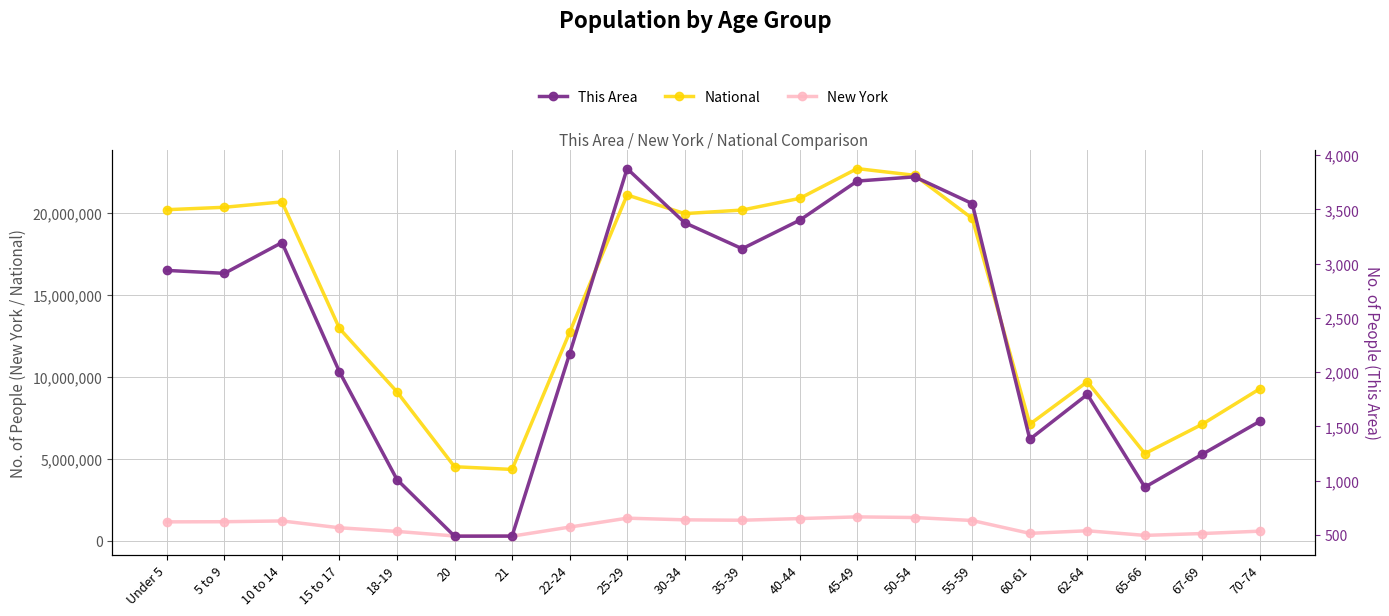

What are all the series names shown in the legend?

National, New York, This Area